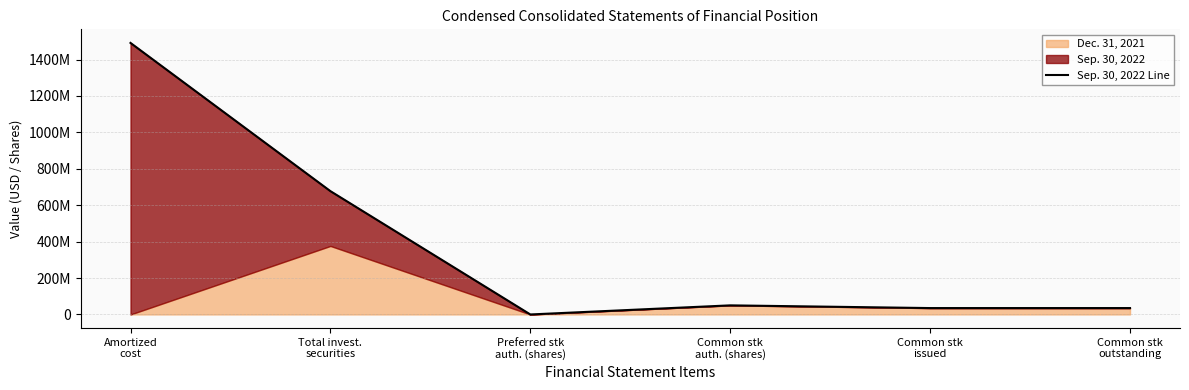

Reading left to right, extract all data points from this chart.

Amortized
cost=1491440000	Total invest.
securities=677335000	Preferred stk
auth. (shares)=0	Common stk
auth. (shares)=50000000	Common stk
issued=35104248	Common stk
outstanding=35104248